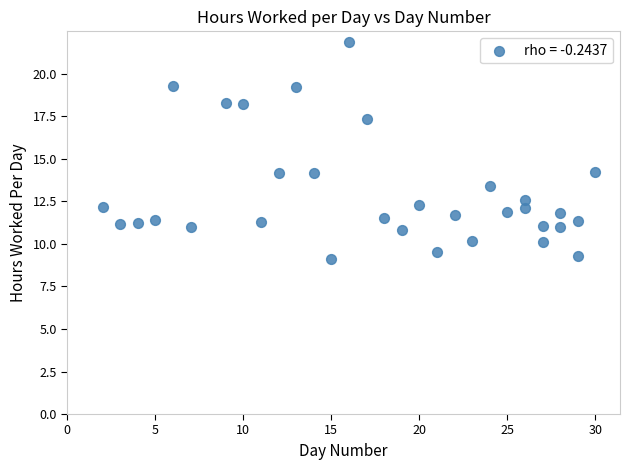

What is the range of Y values (max minus min)?

12.7